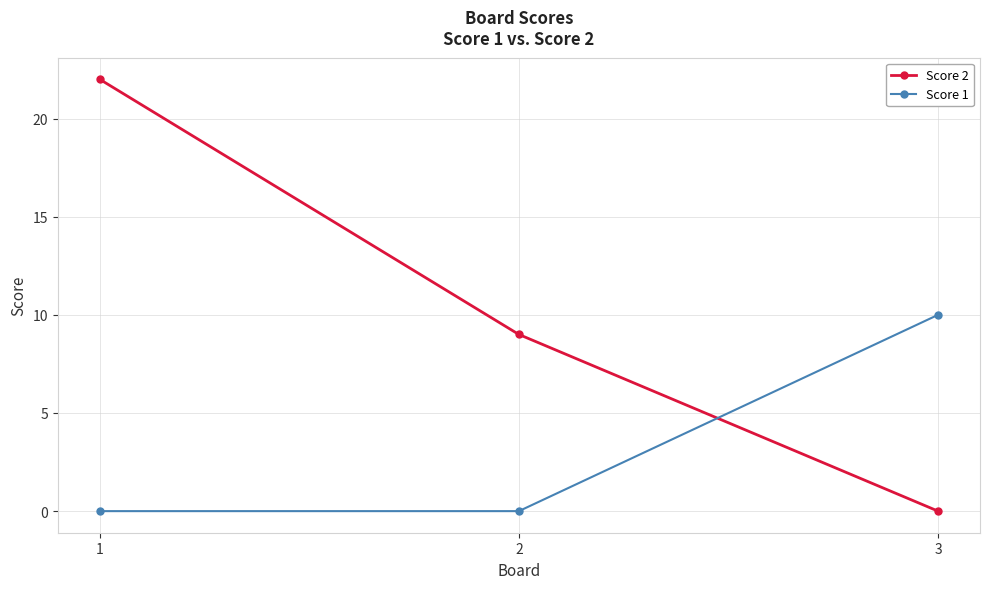

Does the chart display data point markers on the line(s)?

Yes